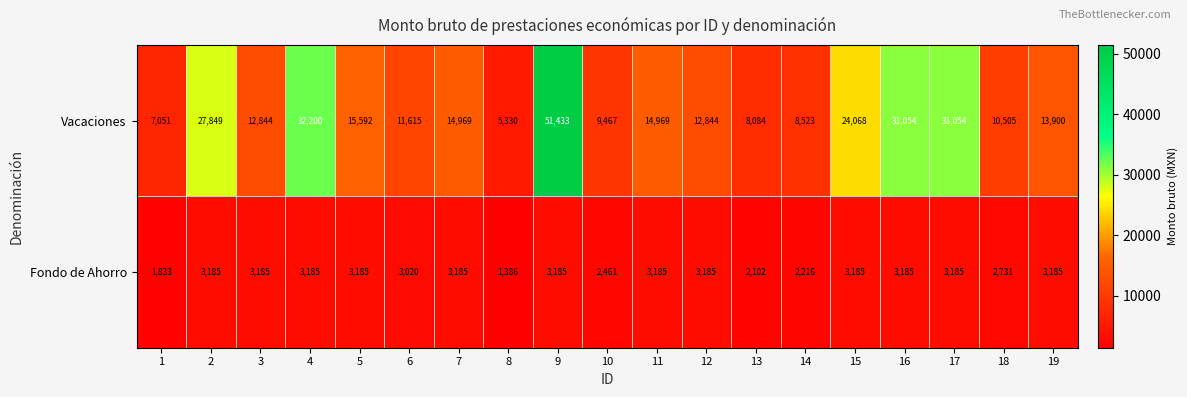

What is the approximate value of Vacaciones at 18, to the nearest 100?

10500